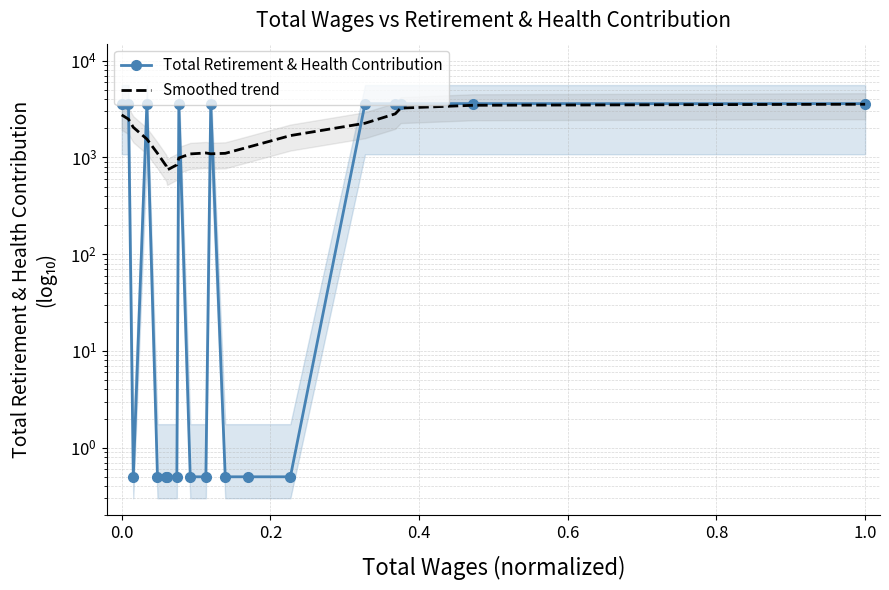

Which series has the largest total across all categories?

Total Retirement & Health Contribution